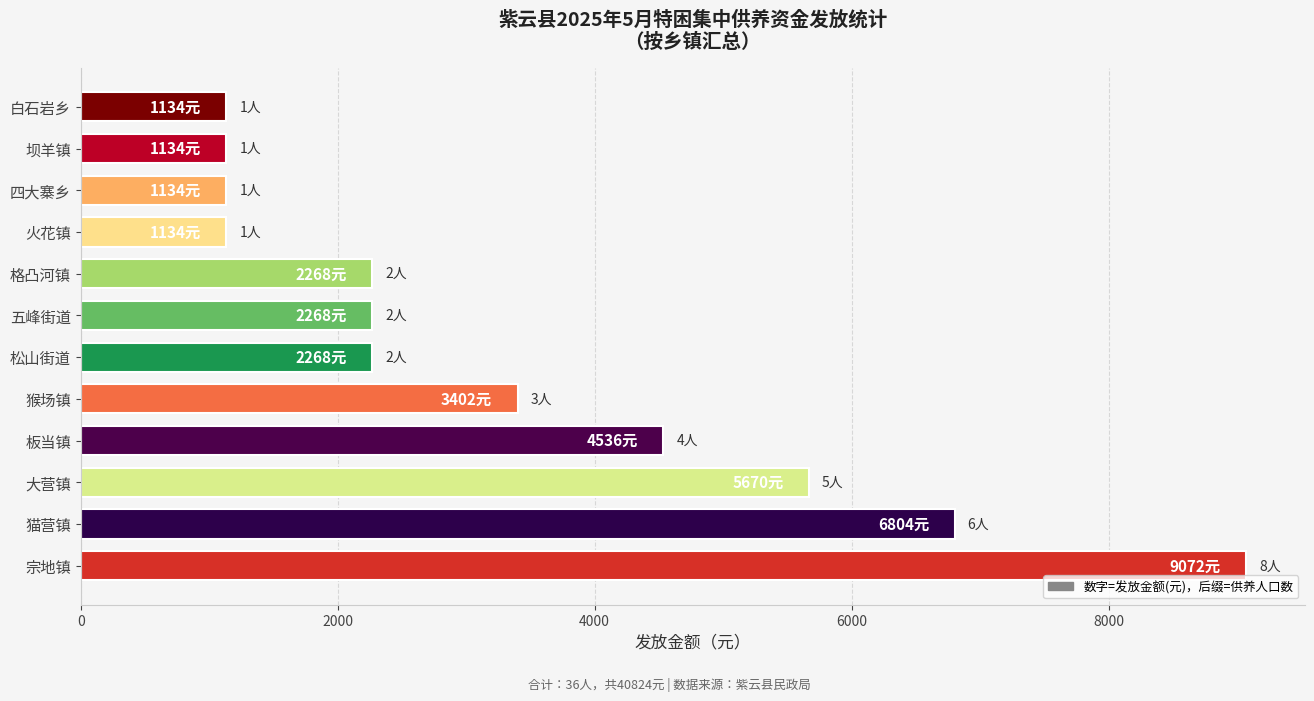

Count the values in the range 1134 to 5670.

10